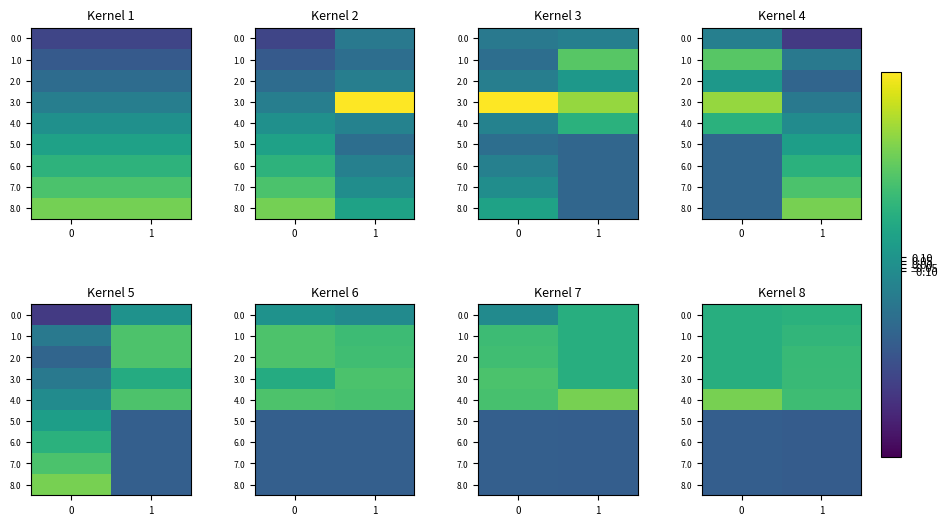

What is the difference between the highest and lowest values at 1?

2.1